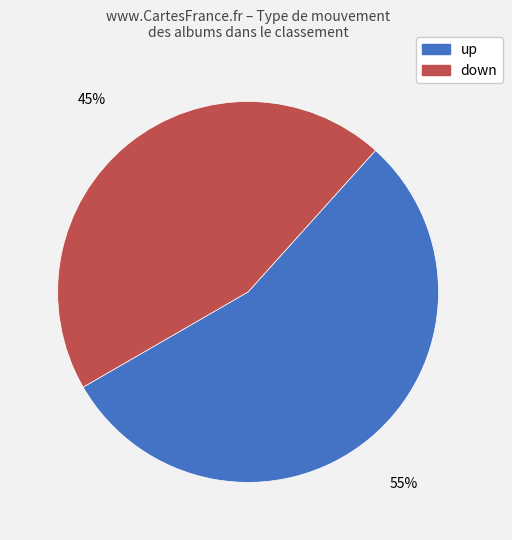

Between down and up, which is larger?

up